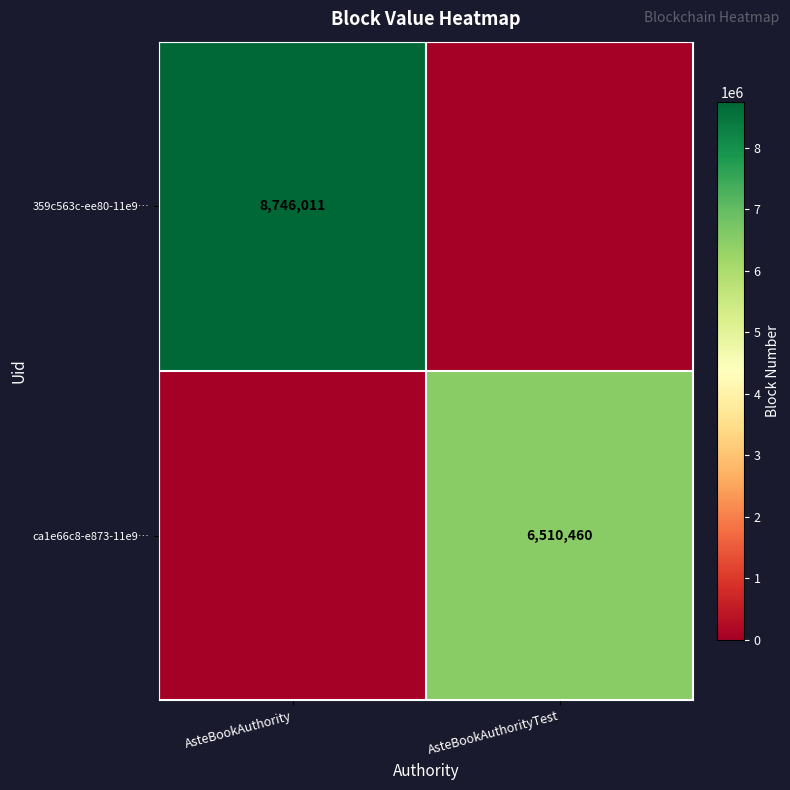

True or false: 359c563c-ee80-11e9… has a value of 1876922 at AsteBookAuthority.

False